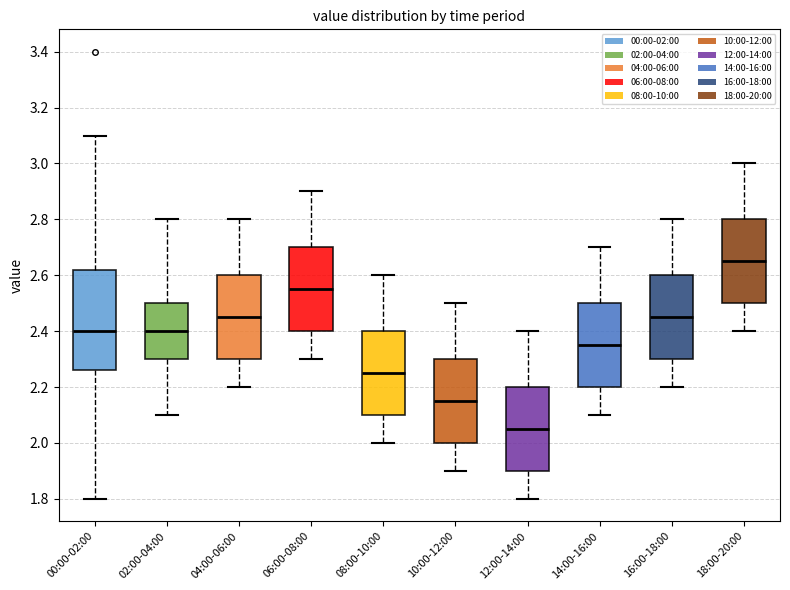

Reading left to right, transcribe this box plot: for each box, give where its median line is, the range the box spans, and where its two whiskers end, as read against the y-axis. The values are not printed on the chart, so give them approximately, as read against the axis.

00:00-02:00: median 2.40, box 2.26 to 2.62, whiskers 1.80 to 3.10
02:00-04:00: median 2.40, box 2.30 to 2.50, whiskers 2.10 to 2.80
04:00-06:00: median 2.46, box 2.30 to 2.60, whiskers 2.20 to 2.80
06:00-08:00: median 2.56, box 2.40 to 2.70, whiskers 2.30 to 2.90
08:00-10:00: median 2.26, box 2.10 to 2.40, whiskers 2.00 to 2.60
10:00-12:00: median 2.16, box 2.00 to 2.30, whiskers 1.90 to 2.50
12:00-14:00: median 2.06, box 1.90 to 2.20, whiskers 1.80 to 2.40
14:00-16:00: median 2.36, box 2.20 to 2.50, whiskers 2.10 to 2.70
16:00-18:00: median 2.46, box 2.30 to 2.60, whiskers 2.20 to 2.80
18:00-20:00: median 2.66, box 2.50 to 2.80, whiskers 2.40 to 3.00